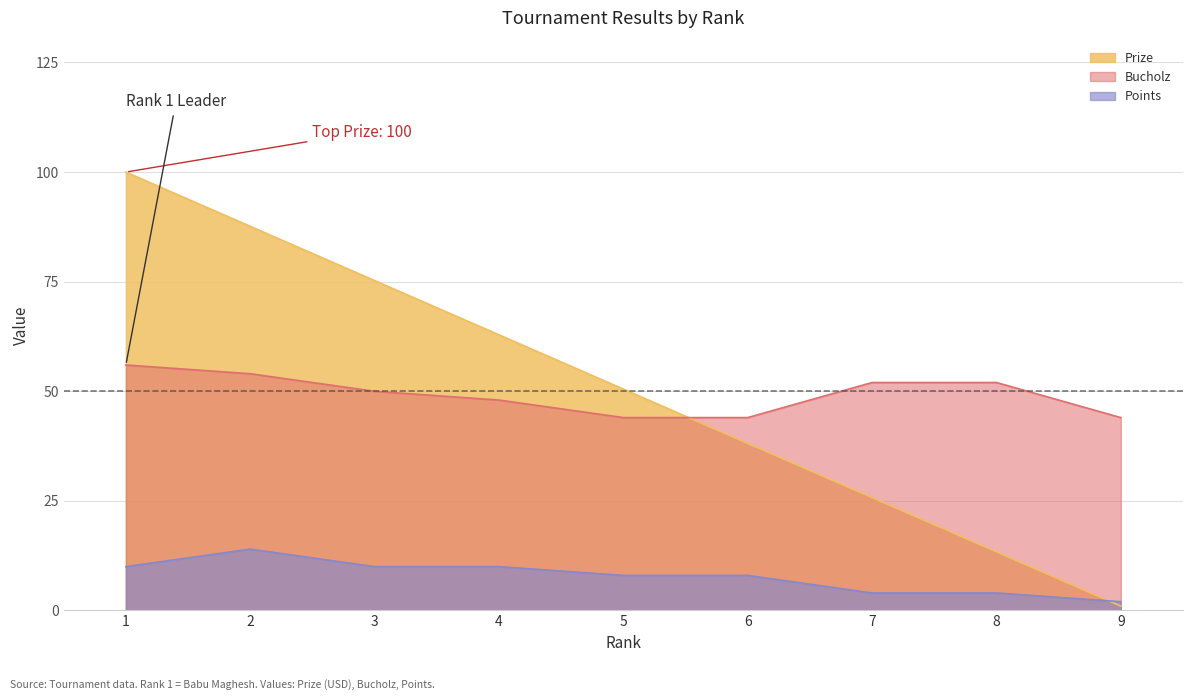

Is it true that Points equals 8.0 at 2?

False